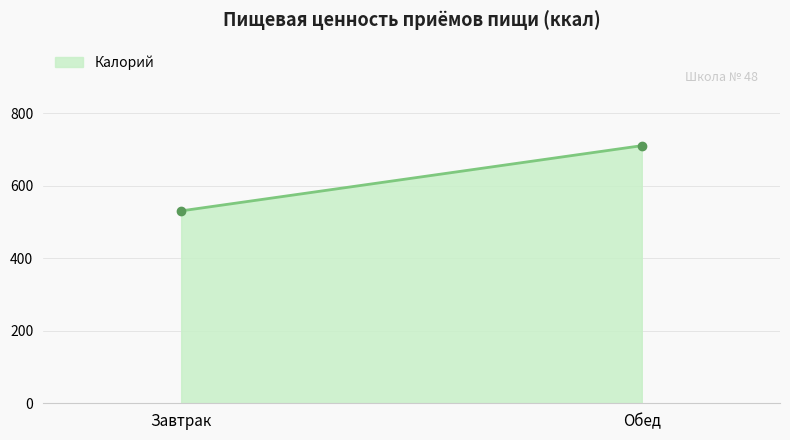

How many values are below 711?

1